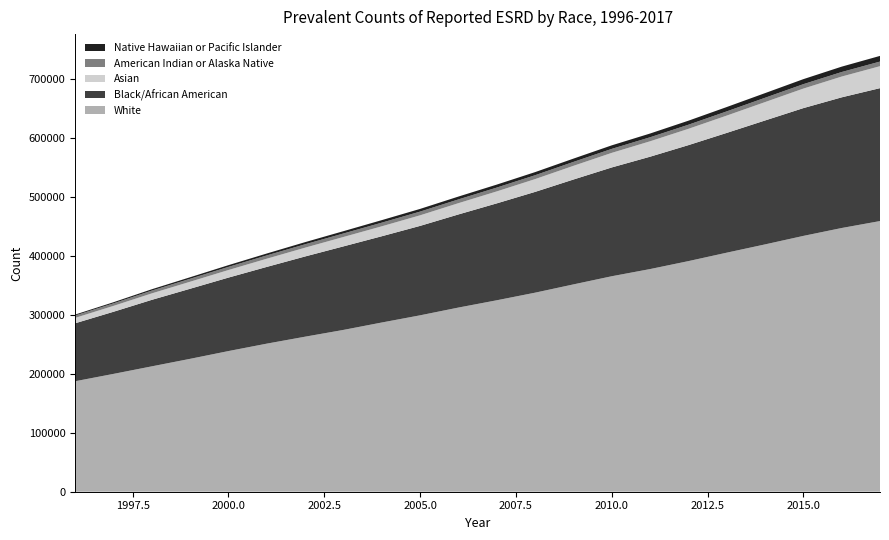

Reading left to right, transcribe all the data shown in this chart.

White: 1996=187421	1997=199882	1998=212696	1999=225445	2000=238612	2001=251201	2002=263002	2003=274491	2004=287048	2005=299243	2006=312417	2007=324756	2008=337655	2009=351684	2010=365537	2011=377703	2012=391187	2013=405509	2014=419551	2015=433971	2016=447367	2017=459148
Black/African American: 1996=98337	1997=105399	1998=112810	1999=118884	2000=124651	2001=130189	2002=136109	2003=141717	2004=146345	2005=151724	2006=157970	2007=164398	2008=170978	2009=177921	2010=184559	2011=190609	2012=196746	2013=203191	2014=210221	2015=216797	2016=221677	2017=225505
Asian: 1996=9129	1997=9978	1998=10958	1999=11902	2000=12831	2001=13879	2002=14888	2003=15916	2004=16846	2005=17916	2006=19095	2007=20289	2008=21676	2009=23204	2010=24725	2011=26139	2012=27644	2013=29349	2014=31185	2015=33113	2016=35243	2017=37236
American Indian or Alaska Native: 1996=4059	1997=4299	1998=4719	1999=5006	2000=5323	2001=5599	2002=5779	2003=5950	2004=6177	2005=6309	2006=6394	2007=6499	2008=6570	2009=6647	2010=6765	2011=6834	2012=6968	2013=7135	2014=7328	2015=7495	2016=7701	2017=7823
Native Hawaiian or Pacific Islander: 1996=1582	1997=1902	1998=2281	1999=2601	2000=2933	2001=3249	2002=3606	2003=3919	2004=4306	2005=4572	2006=4828	2007=5048	2008=5283	2009=5597	2010=5992	2011=6349	2012=6835	2013=7385	2014=7894	2015=8514	2016=9112	2017=9619